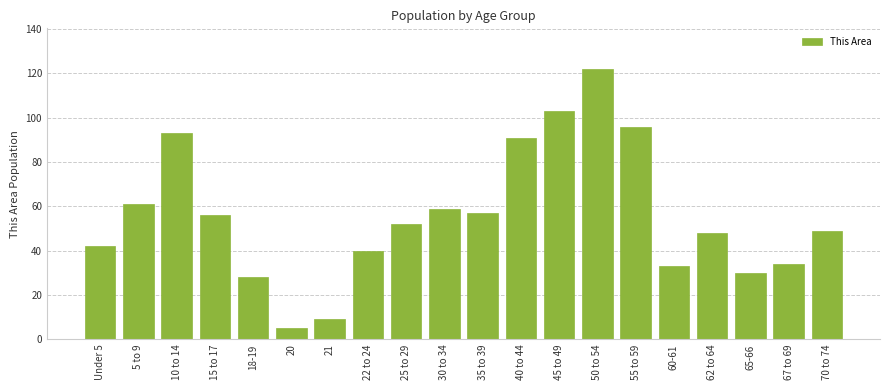

Between 40 to 44 and Under 5, which is larger?

40 to 44